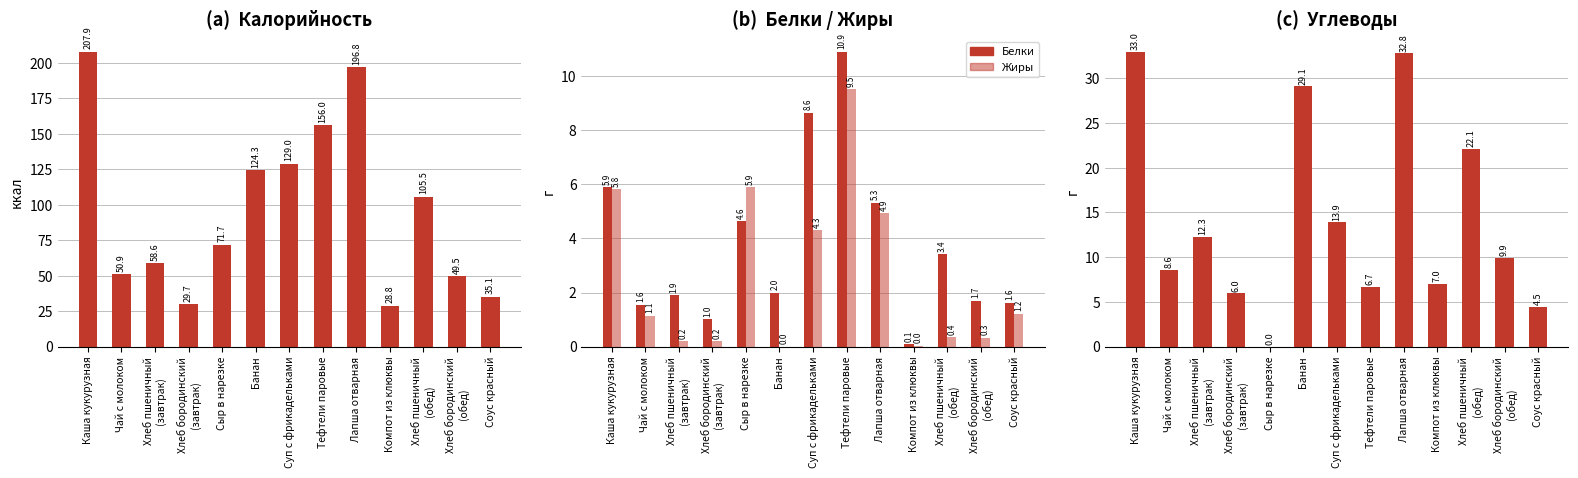

What is the approximate value of Белки at Компот из клюквы?

0.1